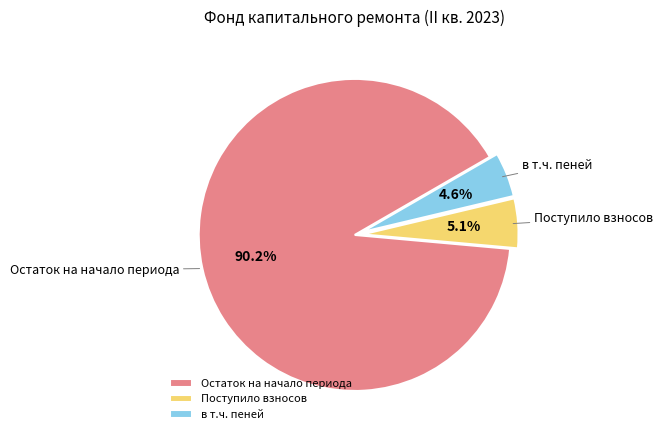

What percentage is the Поступило взносов slice, to the nearest percent?

5%